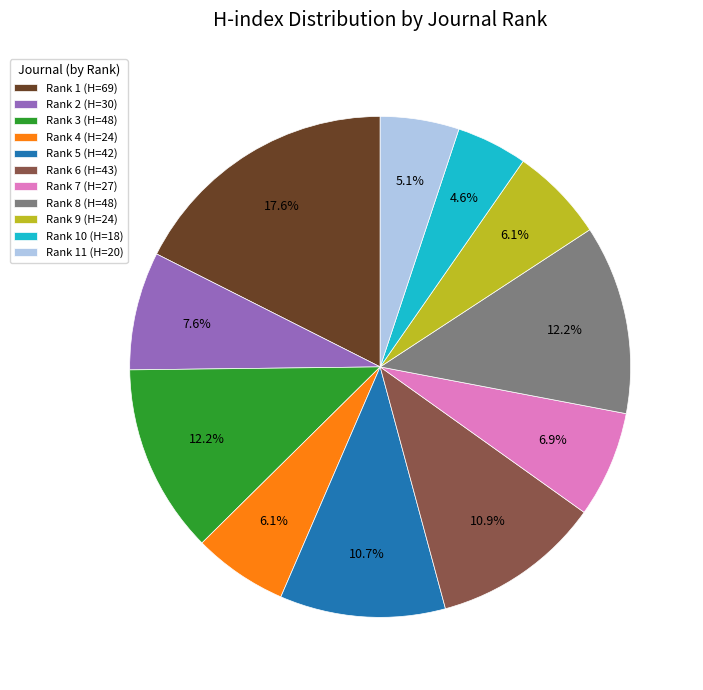

How many slices are in this pie chart?

11